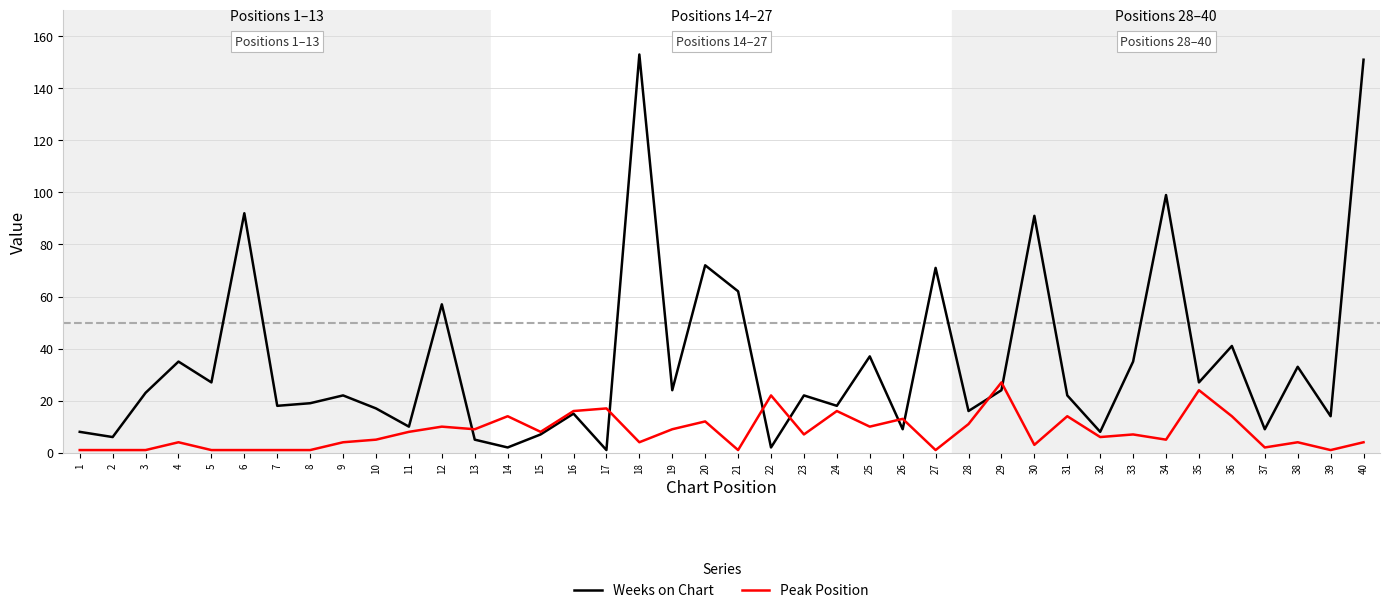

Which series changed the most between 11 and 28?

Weeks on Chart